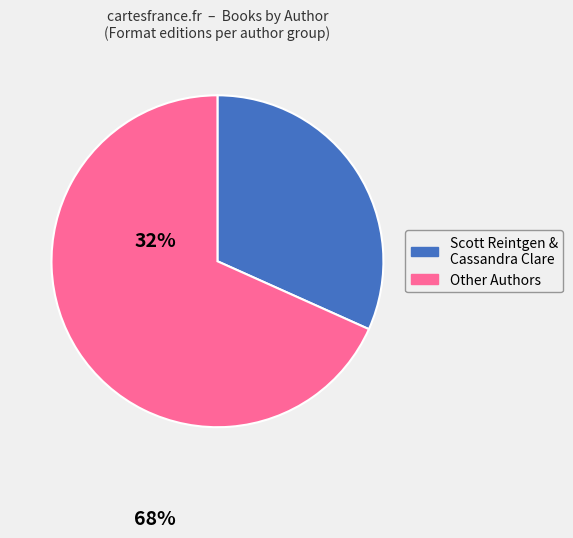

Is there a majority slice in this chart?

Yes